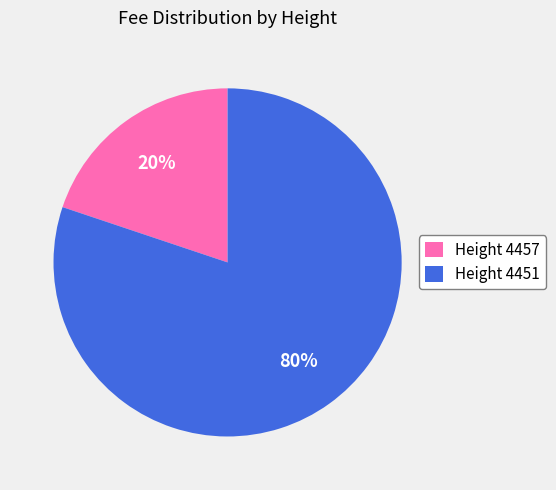

Which has a higher value, Height 4457 or Height 4451?

Height 4451